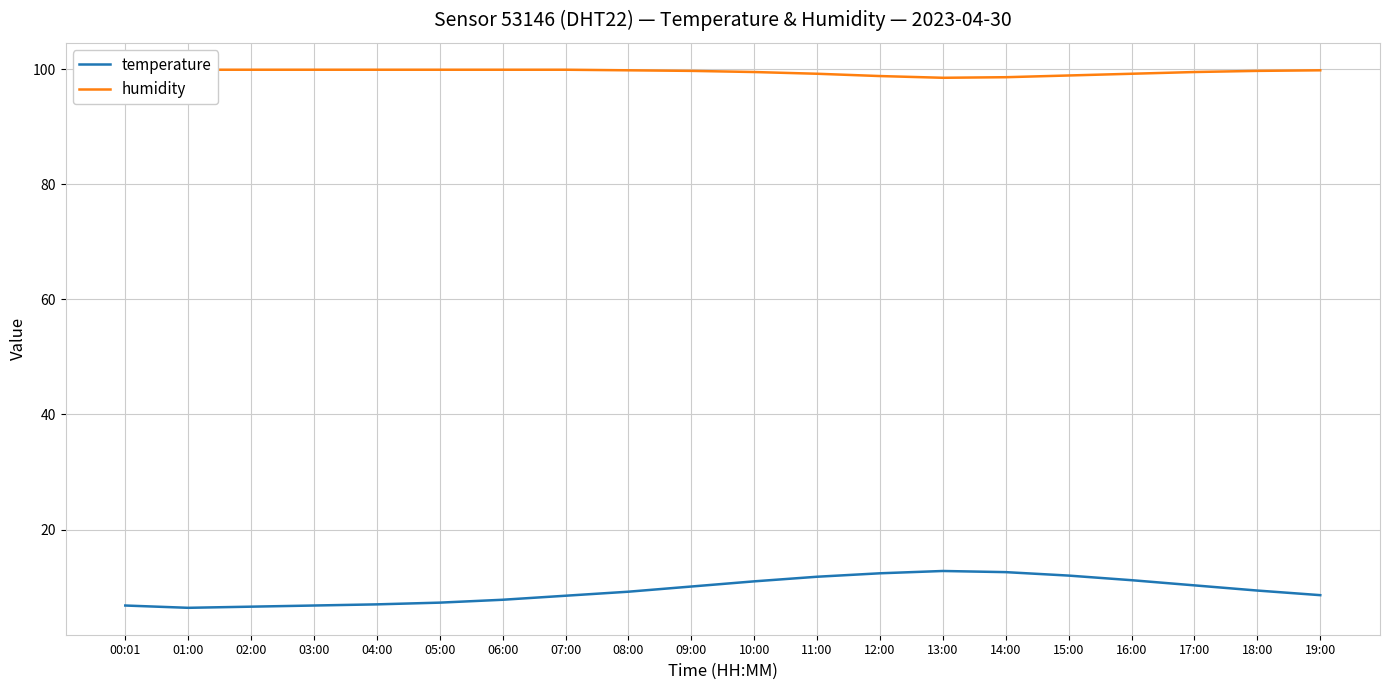

True or false: temperature and humidity intersect in this chart.

False